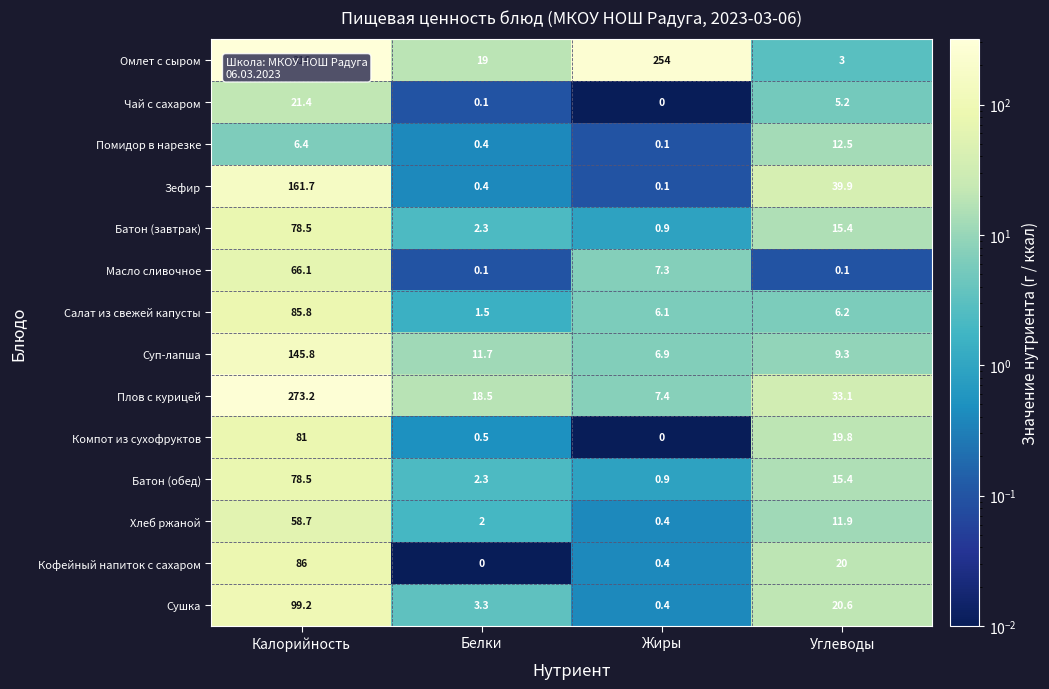

What is the greatest value displayed?

316.0